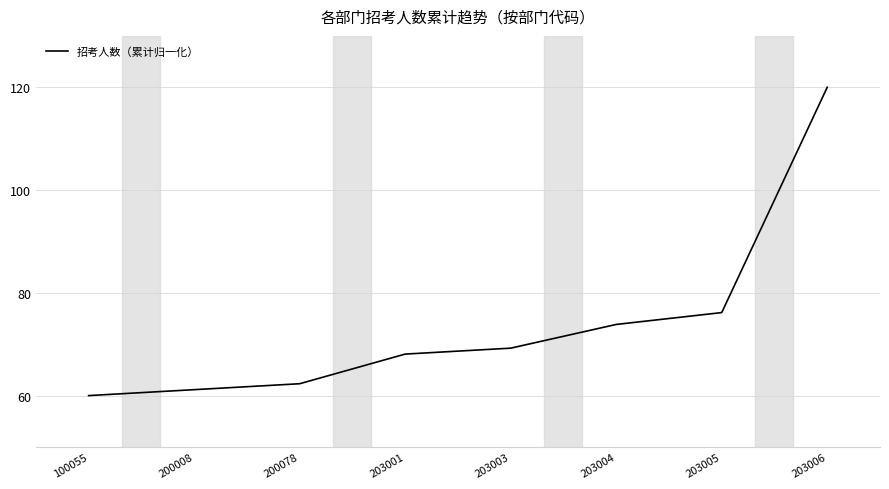

How many lines are shown in the chart?

1